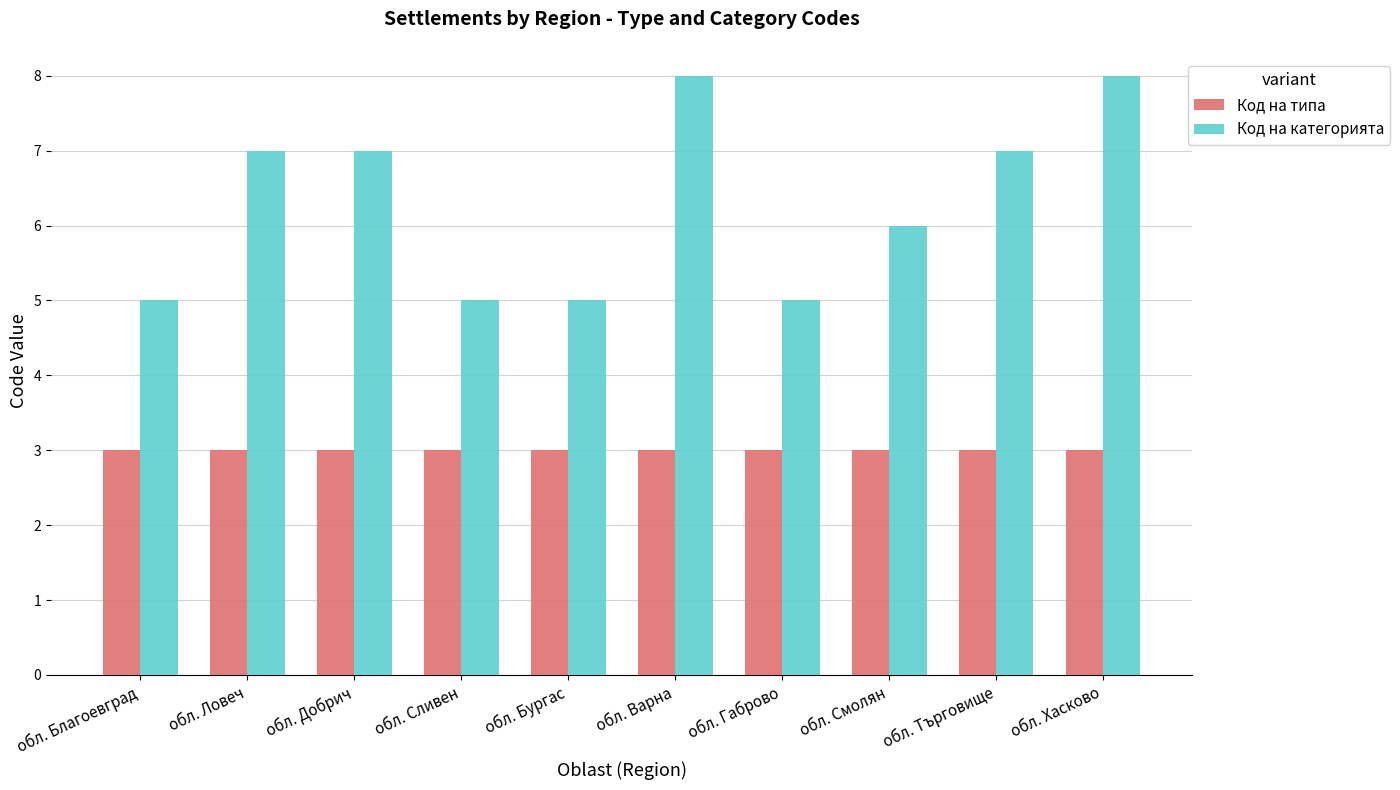

What is the minimum value shown in the chart?

3